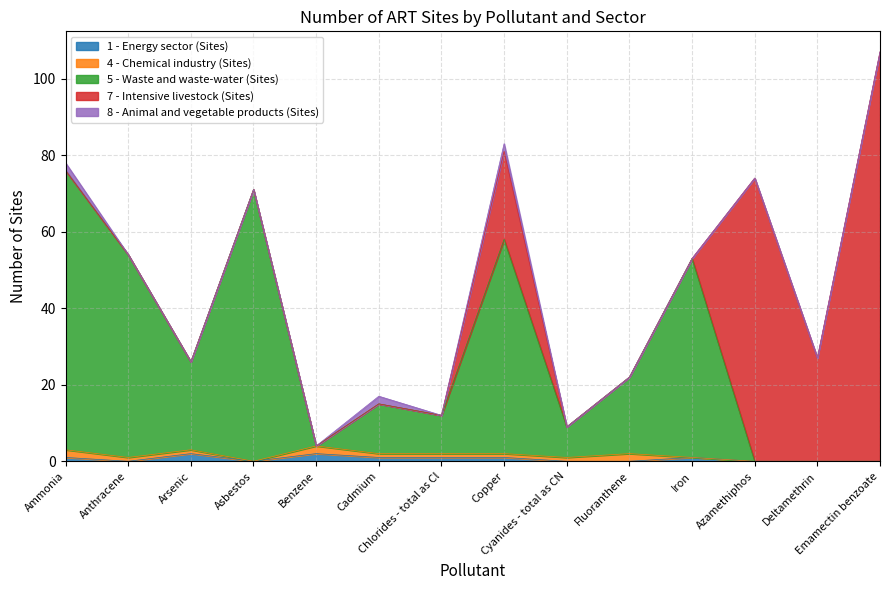

What is the label of the 3rd point from the left?

Arsenic